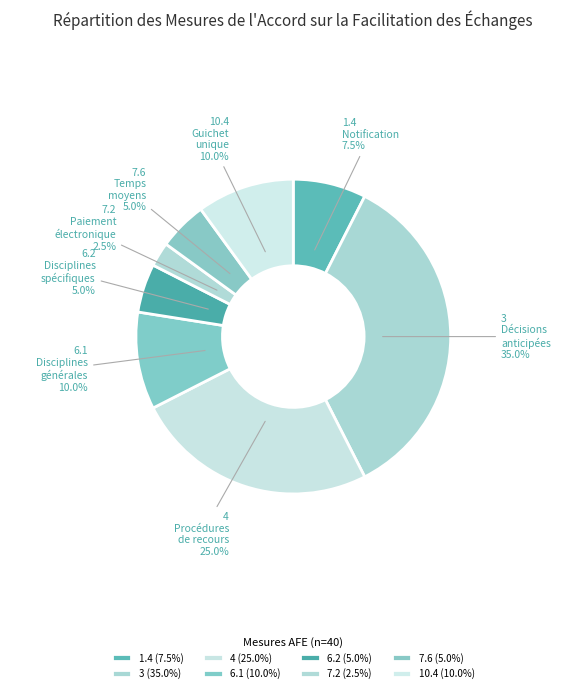

To the nearest percent, what is the average slice percentage?

12%